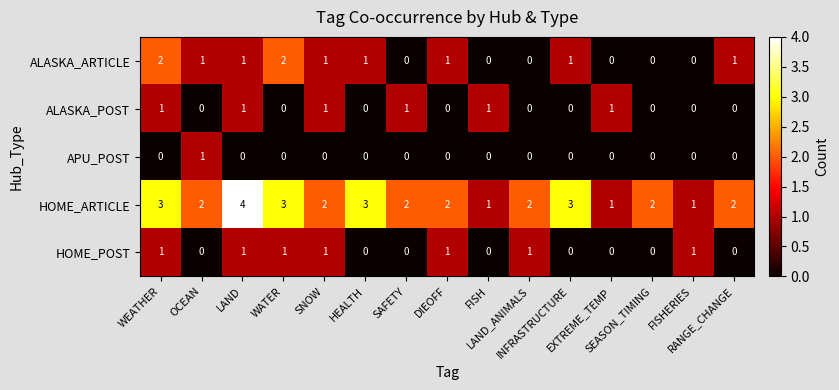

How many APU_POST values are between 0 and 1?

15